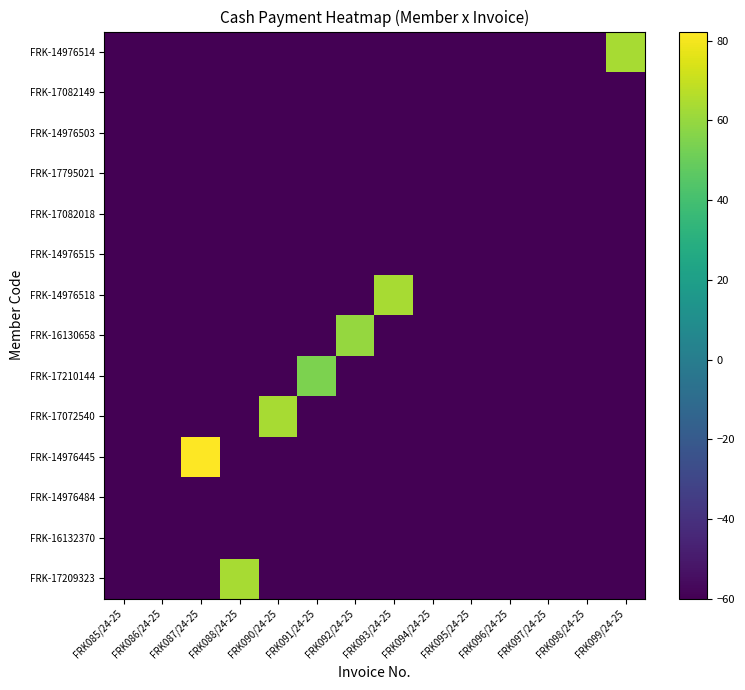

At FRK085/24-25, list the series in order from smallest to largest.

FRK-17209323, FRK-16132370, FRK-14976484, FRK-14976445, FRK-17072540, FRK-17210144, FRK-16130658, FRK-14976518, FRK-14976515, FRK-17082018, FRK-17795021, FRK-14976503, FRK-17082149, FRK-14976514